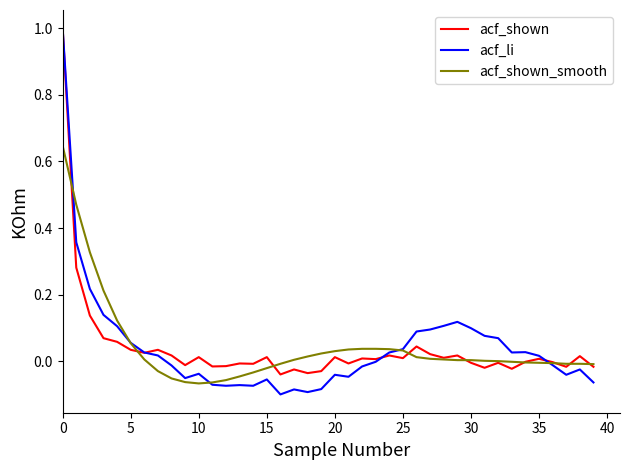

Which series has the largest range (max minus min)?

acf_li